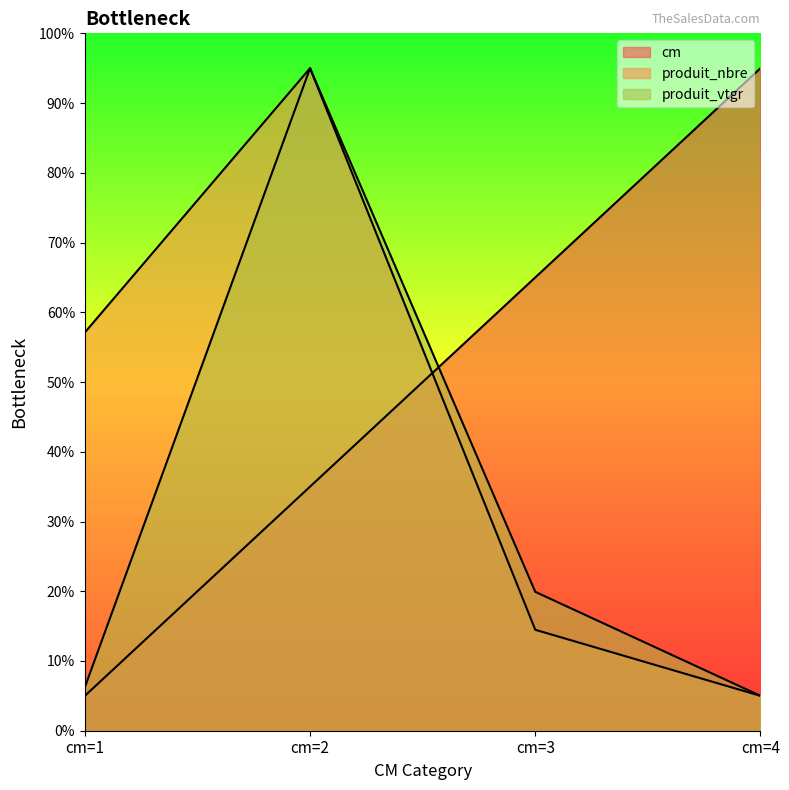

Reading right to left, what are all the values shown in this chart?

cm: cm=4=95.0	cm=3=65.0	cm=2=35.0	cm=1=5.0
produit_nbre: cm=4=5.0	cm=3=14.5	cm=2=95.0	cm=1=57.1
produit_vtgr: cm=4=5.0	cm=3=19.9	cm=2=95.0	cm=1=6.2